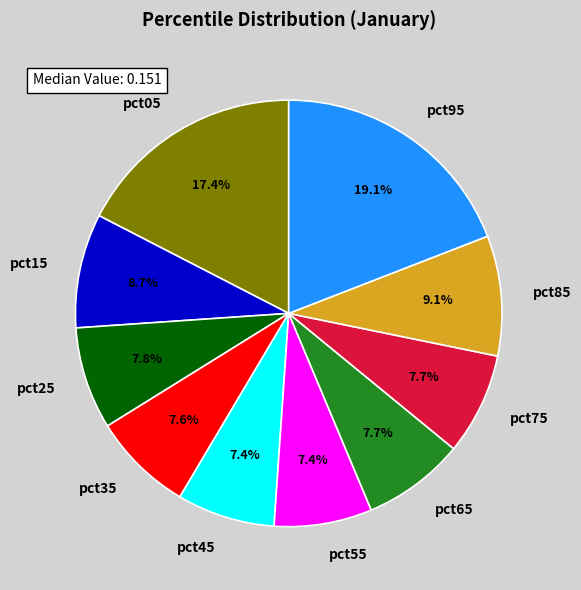

Which category has the biggest portion of the pie?

pct95